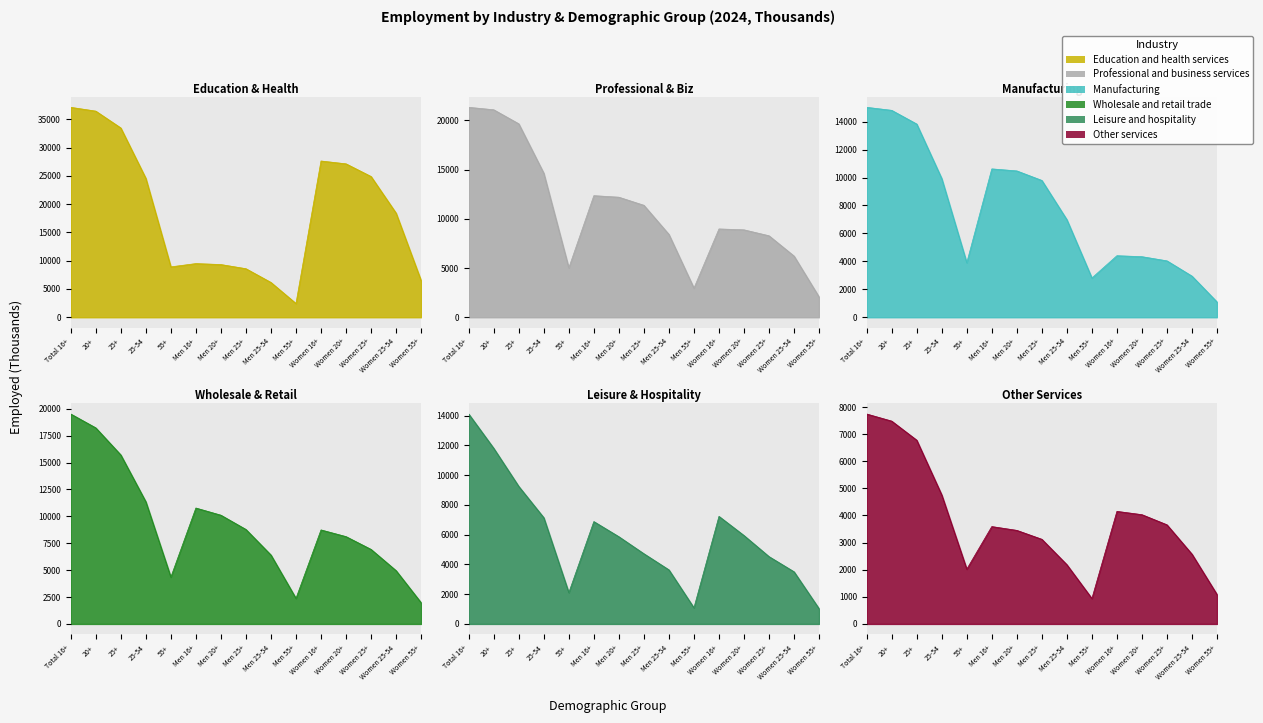

What are all the series names shown in the legend?

Education and health services, Leisure and hospitality, Manufacturing, Wholesale and retail trade, Professional and business services, Other services